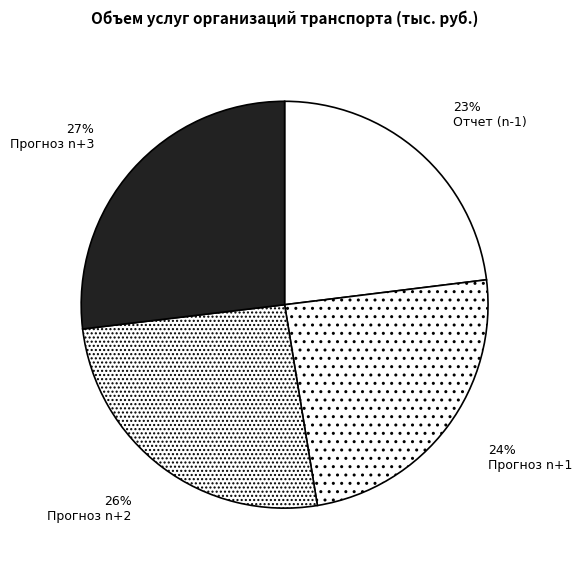

Combined, what portion of the pie is Прогноз n+3 and Прогноз n+2?

52.6%